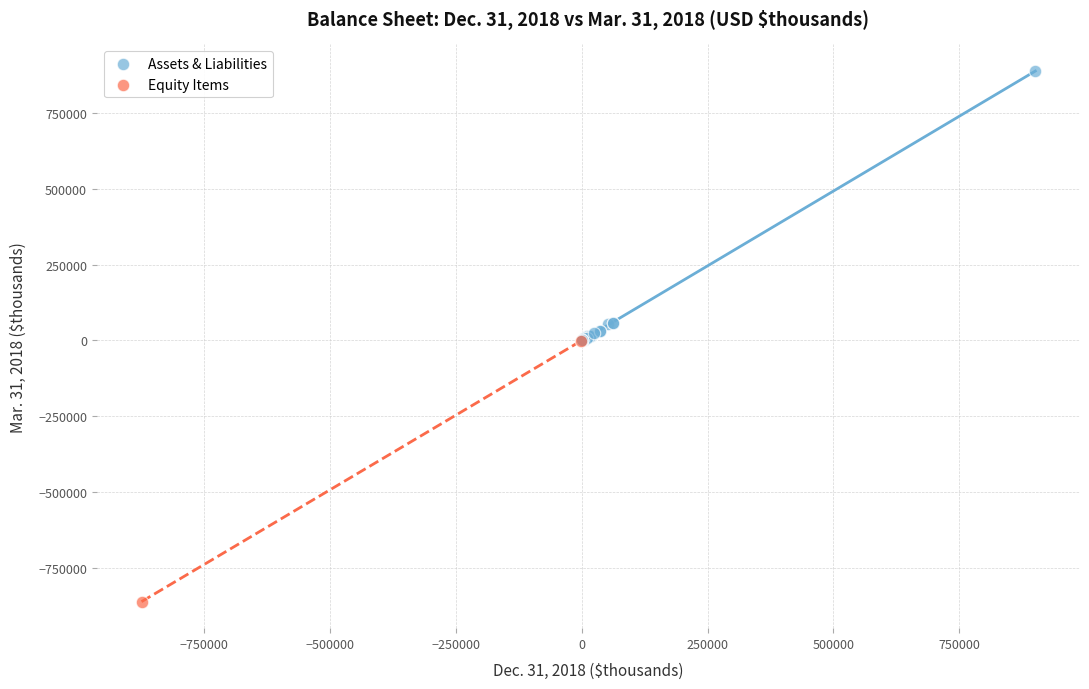

What are all the series names shown in the legend?

Assets & Liabilities, Equity Items